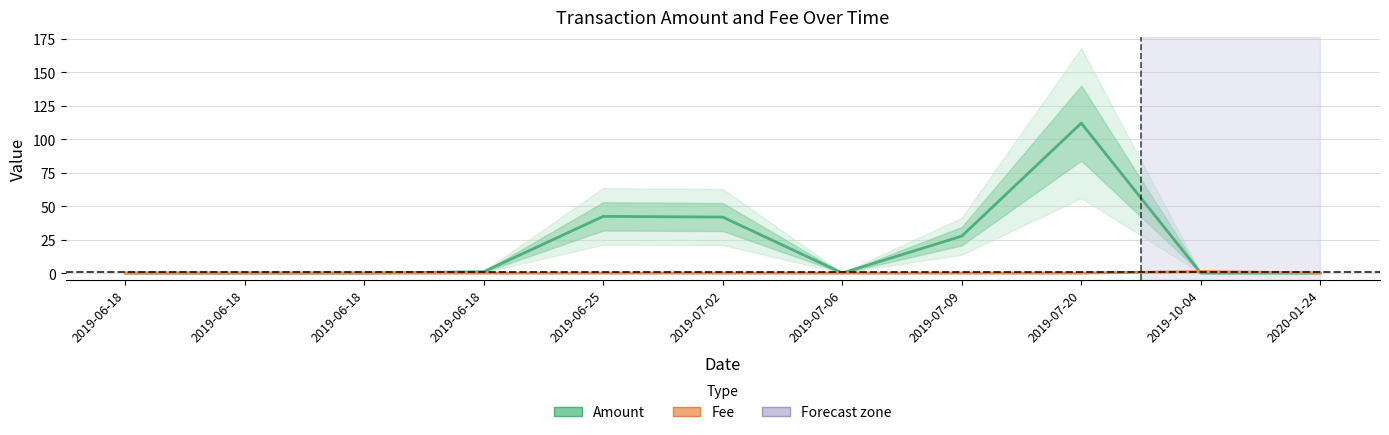

Count the number of categories in the chart.

11